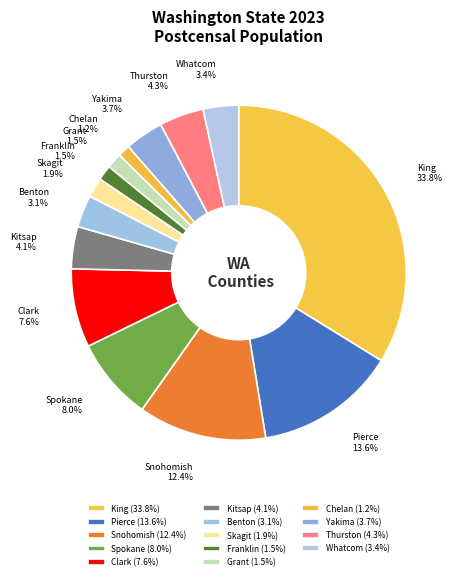

To the nearest percent, what is the combined percentage of Pierce and Grant?

15%